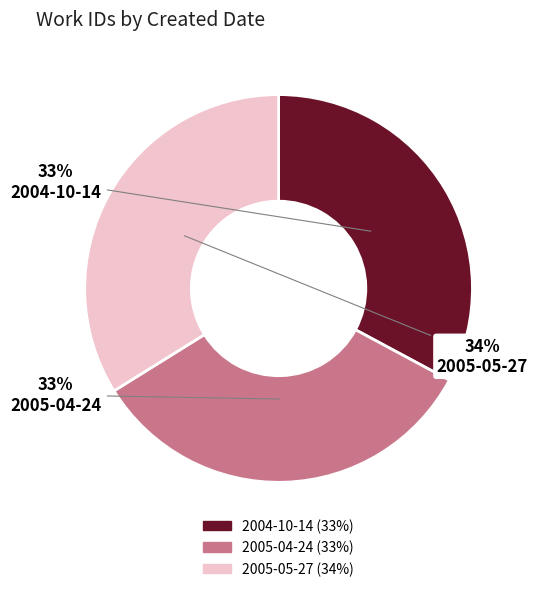

Is it true that 2004-10-14 is 25% of the pie?

False